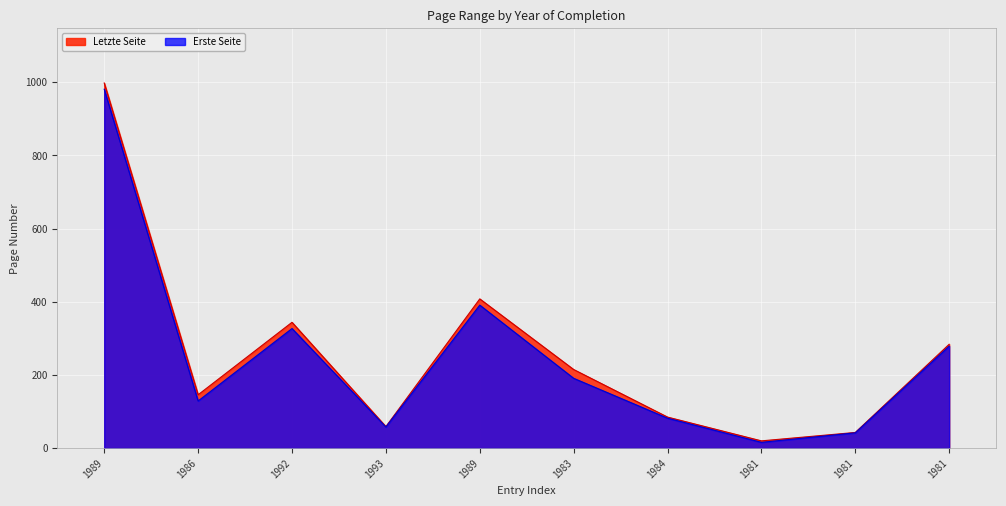

At which category is the sum across all series the highest?

1989